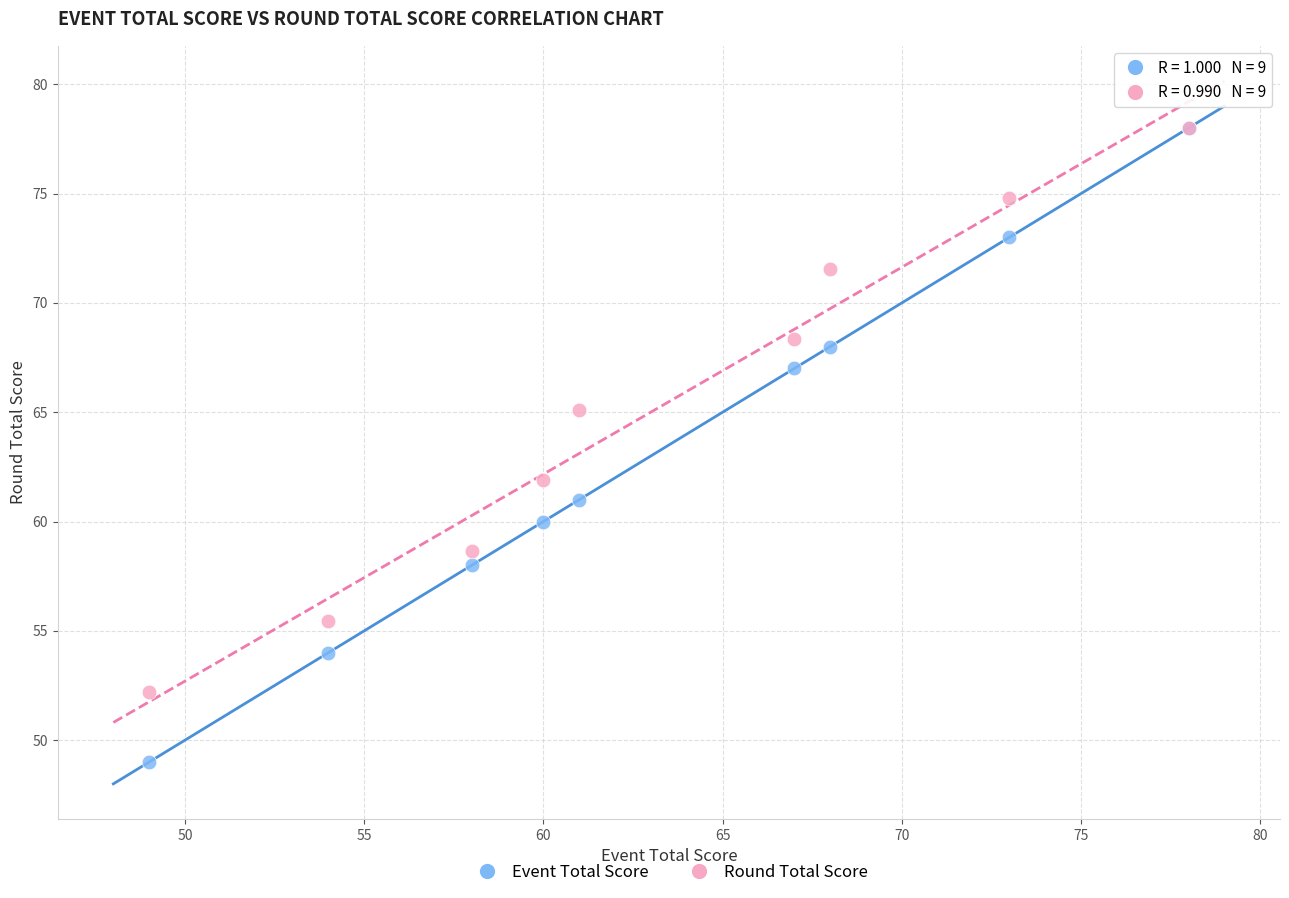

Across all series, what Y value is closest to 63?

61.9